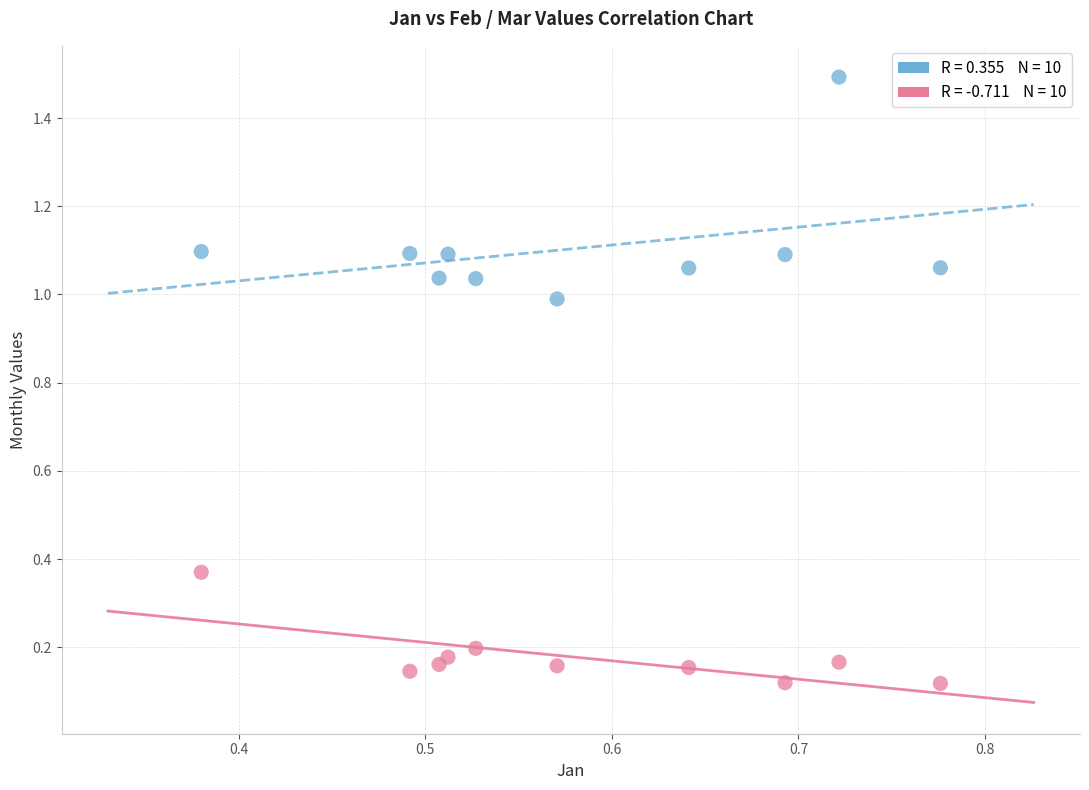

Across all data points, what is the range of Y values (max minus min)?

1.4